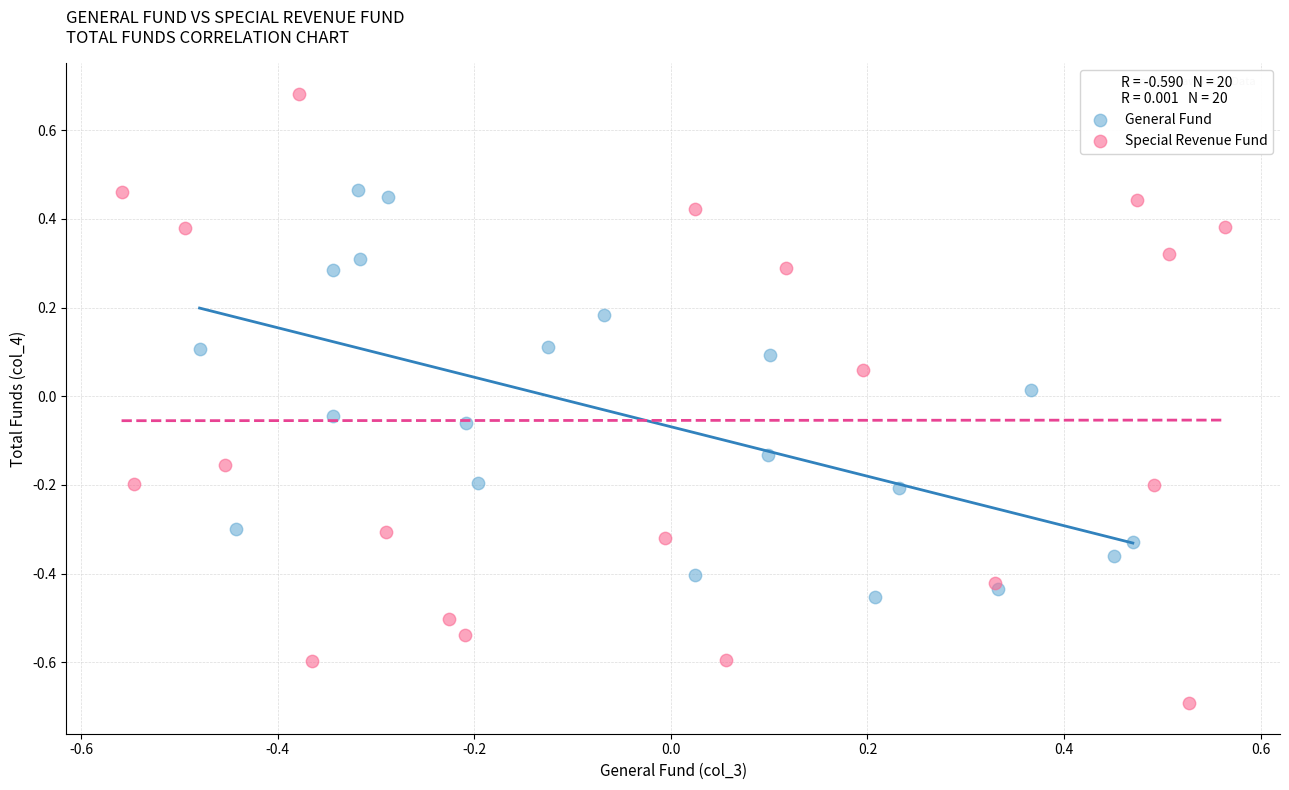

Which series contains the highest Y value?

Special Revenue Fund